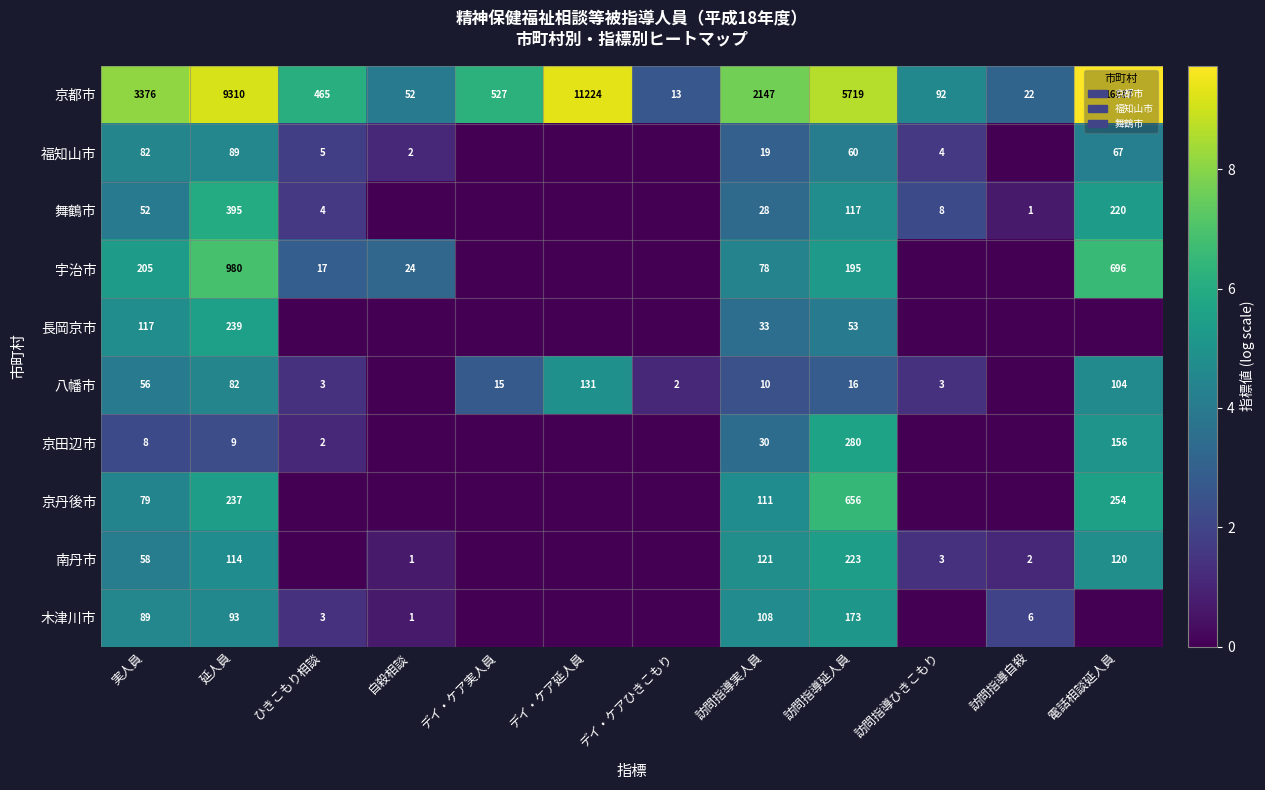

Is it true that 福知山市 equals 19 at 訪問指導実人員?

True